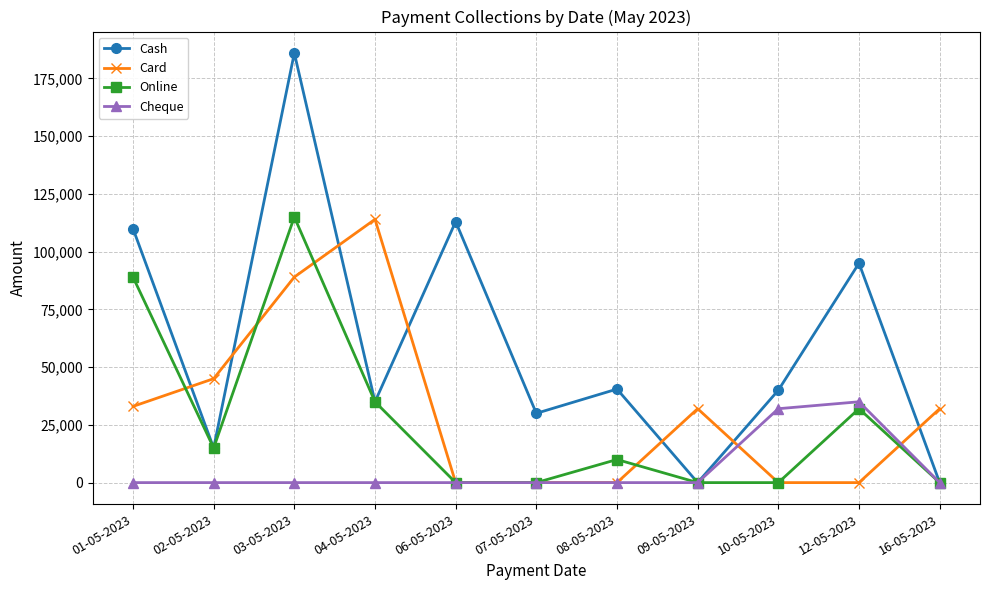

How many distinct data groups are displayed?

4